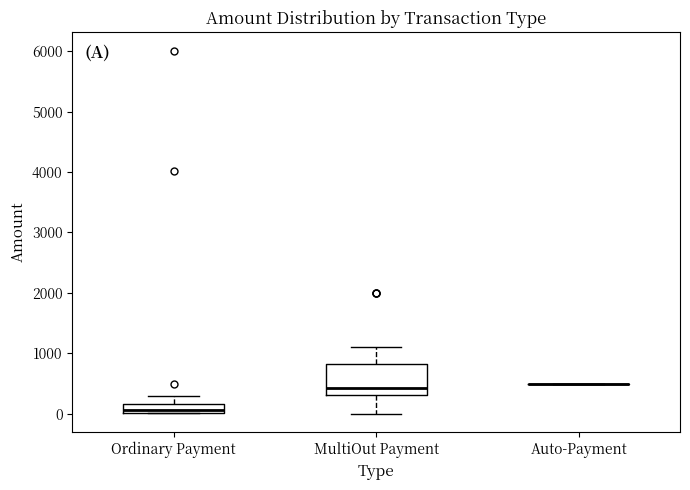

Reading left to right, read every box against the y-axis: the position of its median line, the range the box covers, and the ends of its whiskers. The values are not printed on the chart, so give them approximately, as read against the axis.

Ordinary Payment: median 100, box 0 to 200, whiskers 0 to 300
MultiOut Payment: median 400, box 300 to 800, whiskers 0 to 1100
Auto-Payment: box collapsed to a line at 500, whiskers 500 to 500